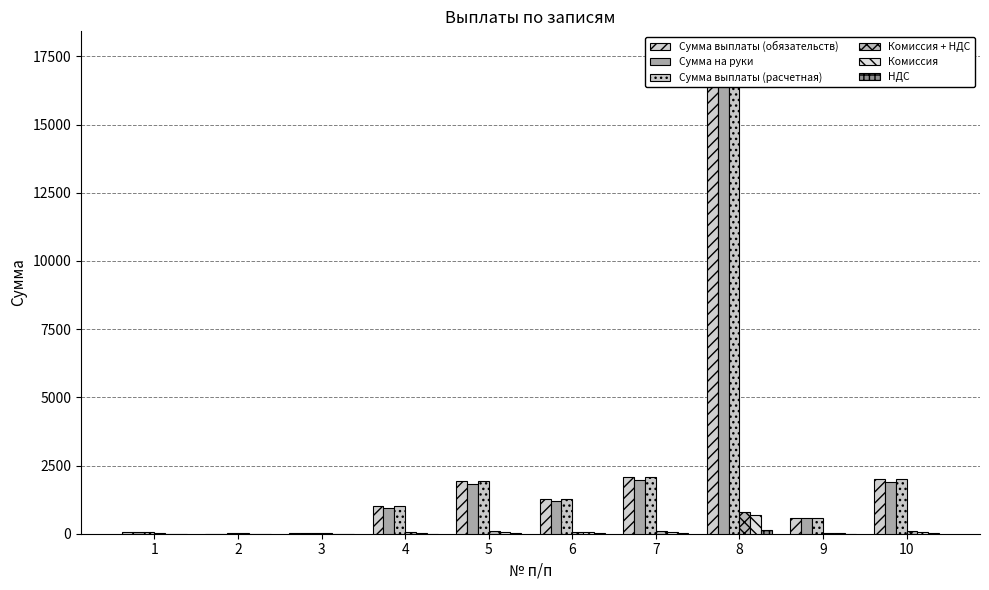

Reading left to right, transcribe all the data shown in this chart.

Сумма выплаты (обязательств): 60.5	8.0	14.8	1000.0	1921.8	1257.3	2061.1	17540.0	589.4	1998.9
Сумма на руки: 57.8	7.7	14.1	954.9	1835.2	1200.6	1968.2	16749.4	562.9	1908.8
Сумма выплаты (расчетная): 66.0	15.9	22.4	1000.0	1921.8	1257.3	2061.1	17540.0	589.4	1998.9
Комиссия + НДС: 8.3	8.3	8.3	45.1	86.6	56.7	92.9	790.6	26.6	90.1
Комиссия: 7.0	7.0	7.0	38.2	73.4	48.0	78.7	670.0	22.5	76.4
НДС: 1.3	1.3	1.3	6.9	13.2	8.6	14.2	120.6	4.0	13.7